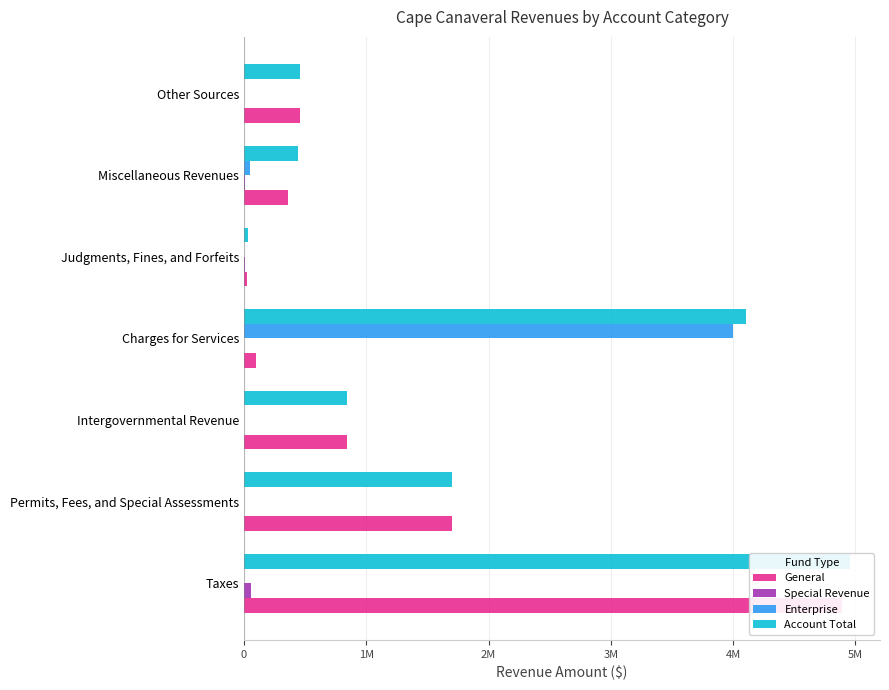

The Enterprise series shows -2344511 at Intergovernmental Revenue. True or false?

False